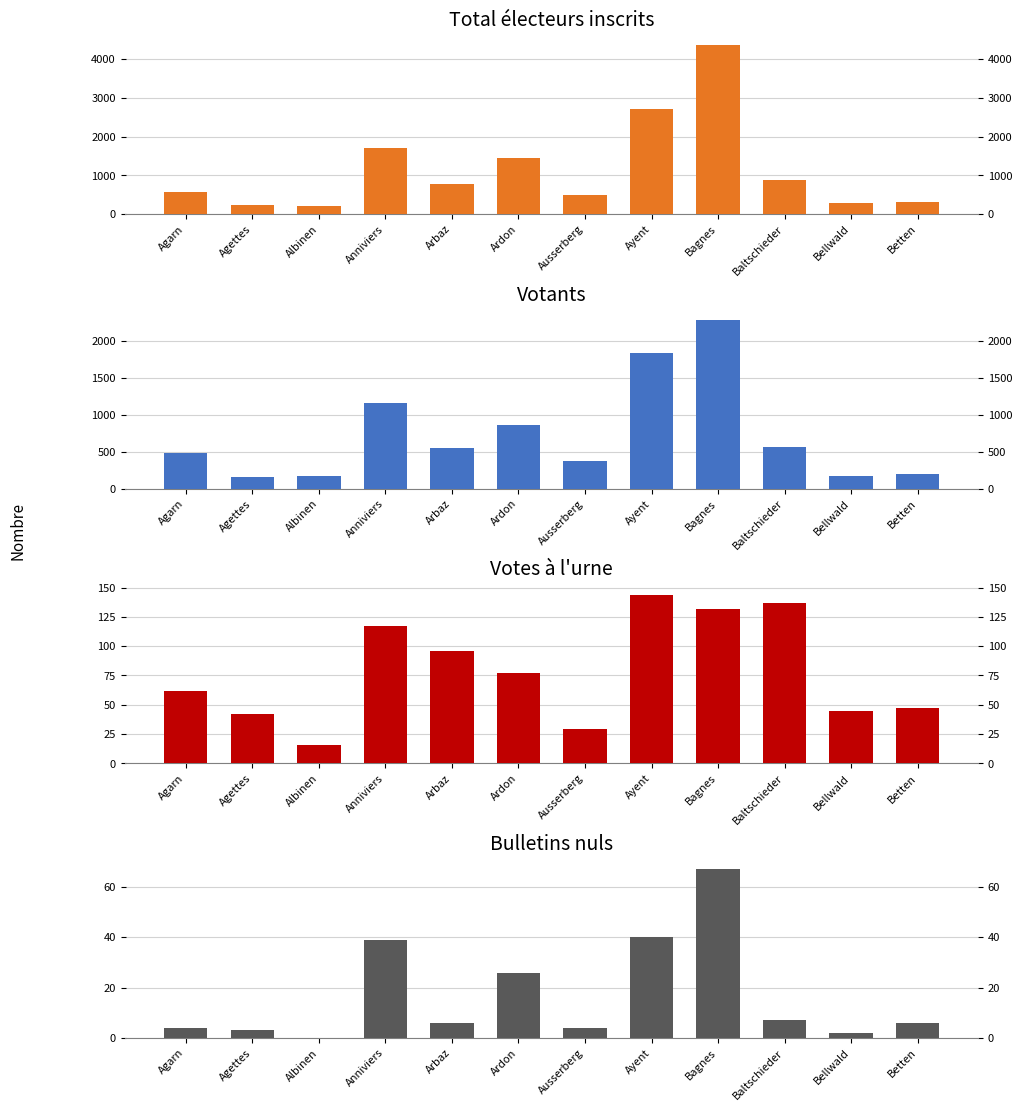

Reading left to right, transcribe all the data shown in this chart.

Total inscrits: Agarn=580	Agettes=246	Albinen=216	Anniviers=1720	Arbaz=771	Ardon=1451	Ausserberg=500	Ayent=2704	Bagnes=4359	Baltschieder=892	Bellwald=292	Betten=322
Votants: Agarn=478	Agettes=161	Albinen=168	Anniviers=1160	Arbaz=550	Ardon=867	Ausserberg=376	Ayent=1830	Bagnes=2281	Baltschieder=559	Bellwald=171	Betten=195
Votes urne: Agarn=62	Agettes=42	Albinen=16	Anniviers=117	Arbaz=96	Ardon=77	Ausserberg=29	Ayent=144	Bagnes=132	Baltschieder=137	Bellwald=45	Betten=47
Bulletins nuls: Agarn=4	Agettes=3	Albinen=0	Anniviers=39	Arbaz=6	Ardon=26	Ausserberg=4	Ayent=40	Bagnes=67	Baltschieder=7	Bellwald=2	Betten=6